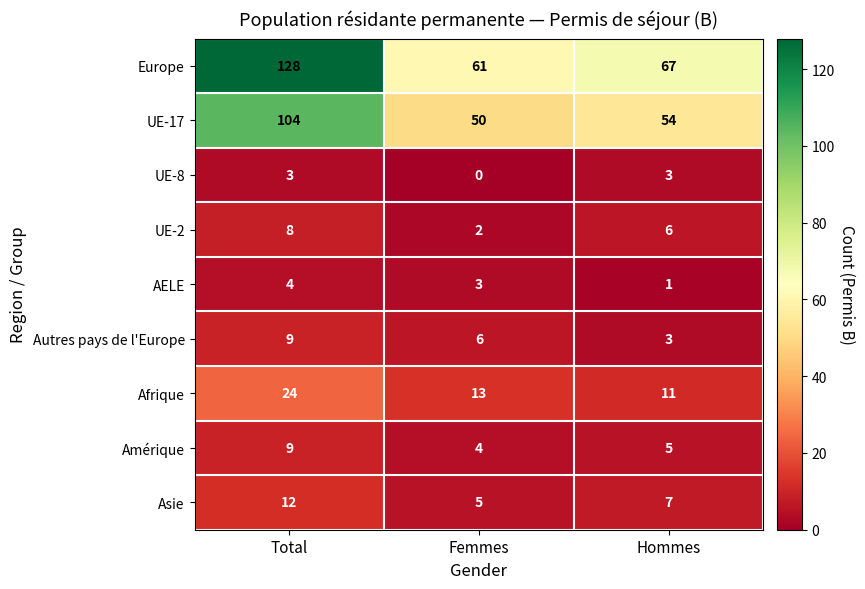

Count the number of categories in the chart.

3